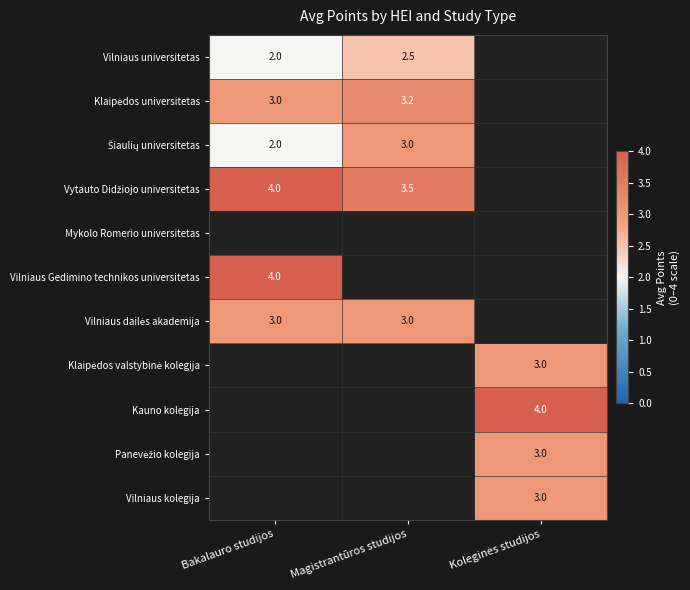

What is the maximum value shown in the chart?

4.0